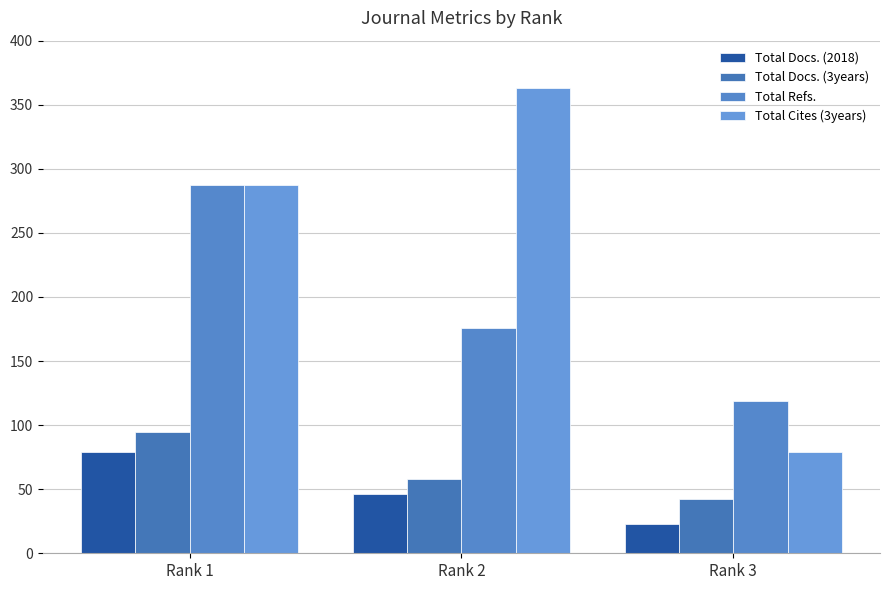

How many bars are there in each group?

4